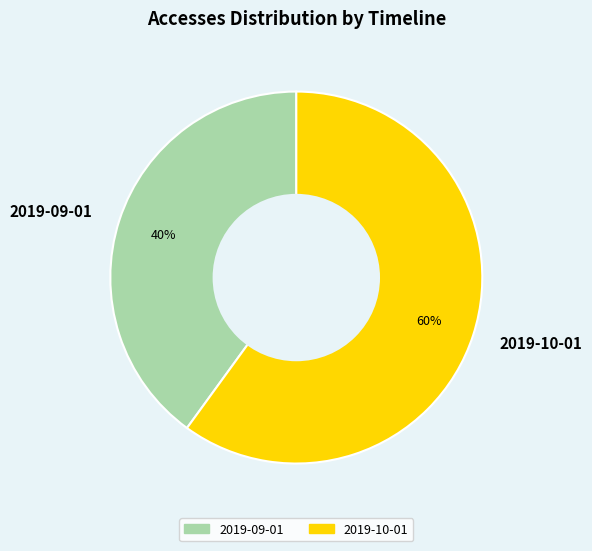

How many segments does this pie chart have?

2